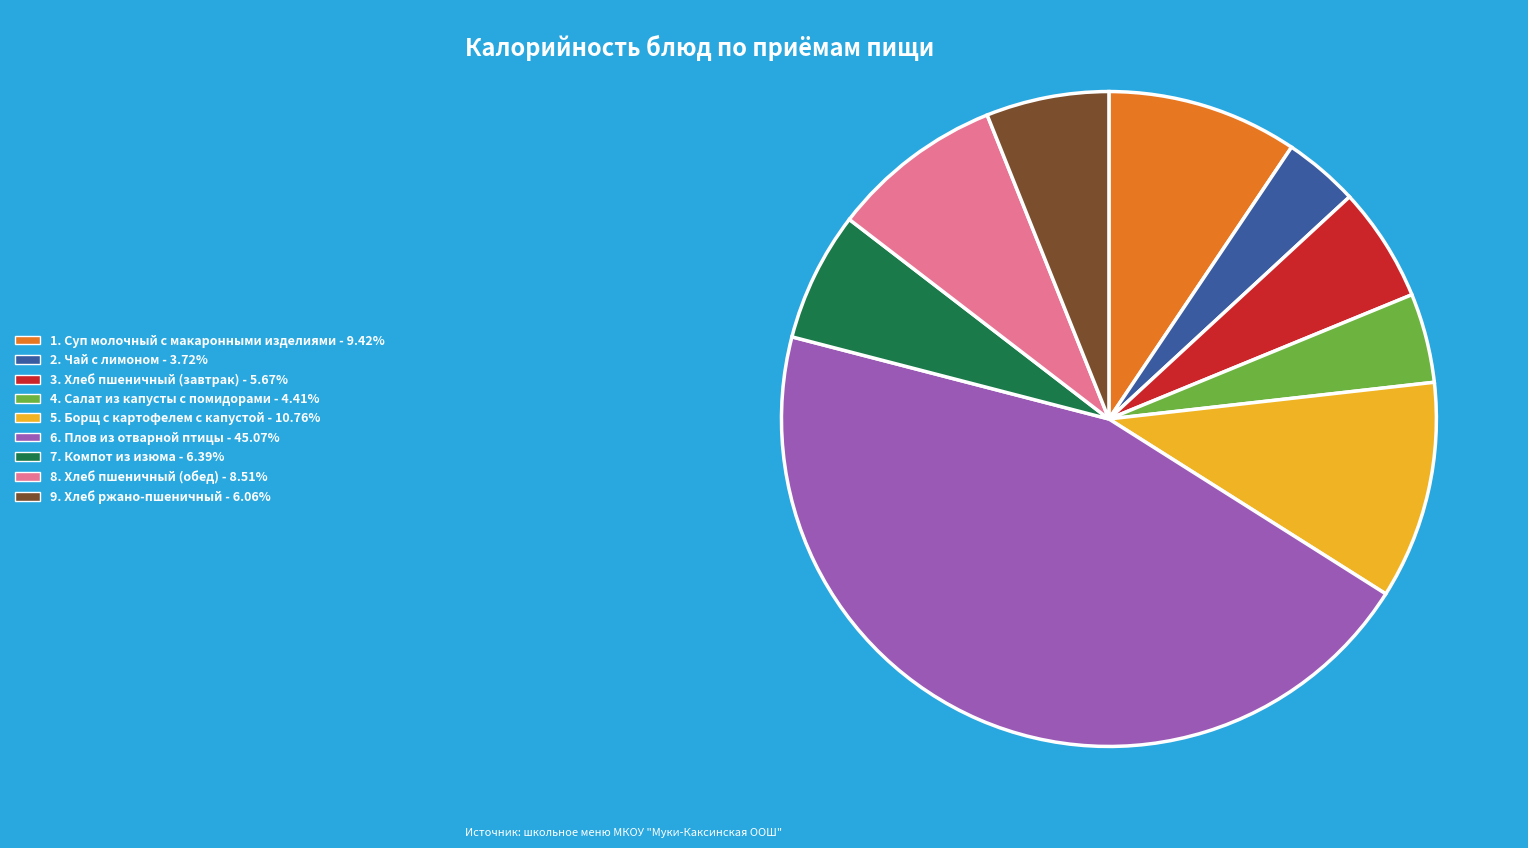

Is there any slice that represents more than half of the pie?

No